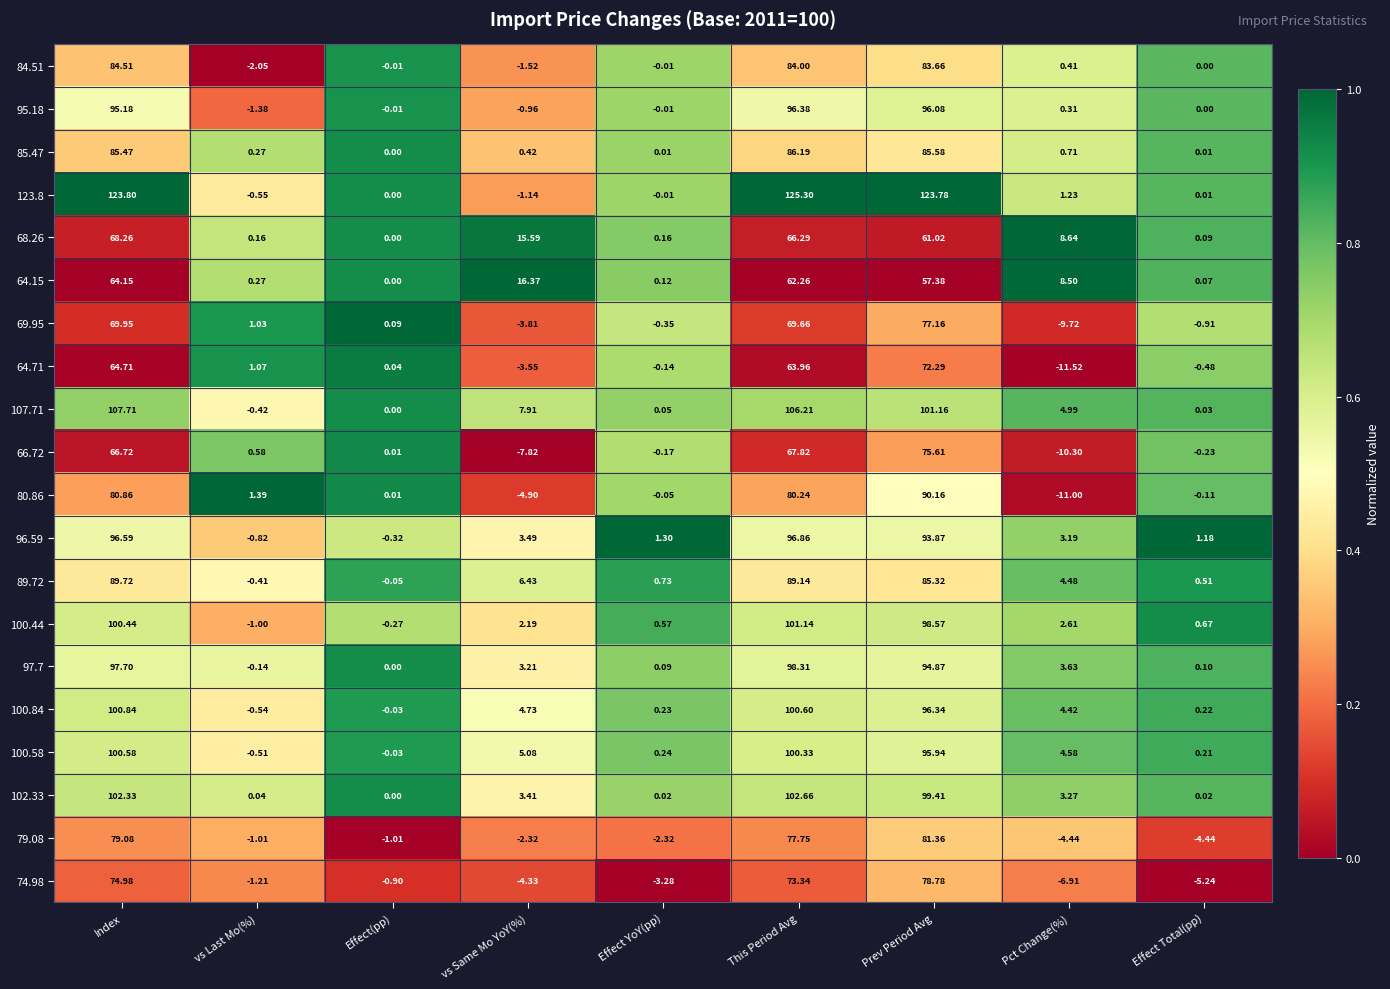

Where does the 100.84 series first go above 4?

Index